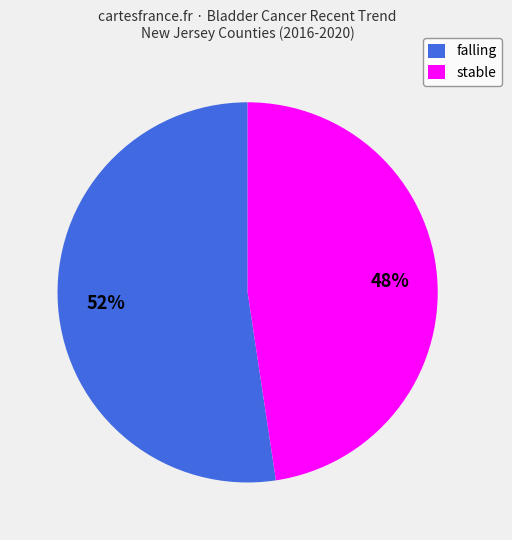

Is stable the majority of the pie?

No